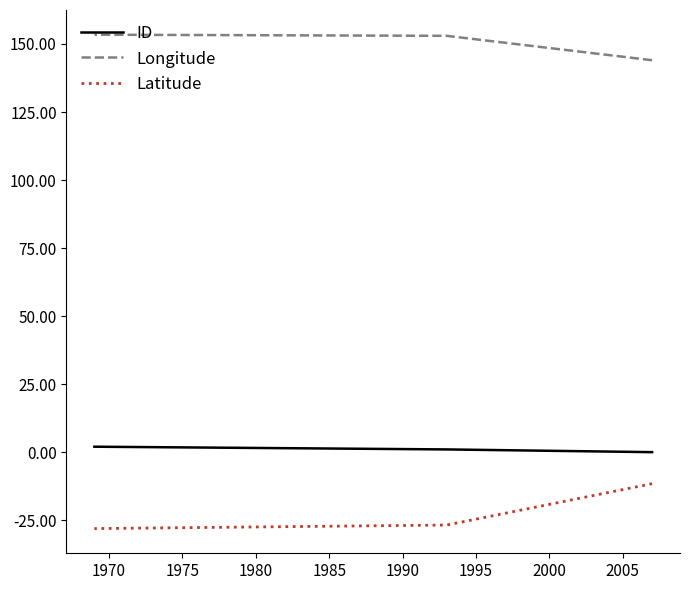

The Longitude series shows 153.4 at 1975. True or false?

True